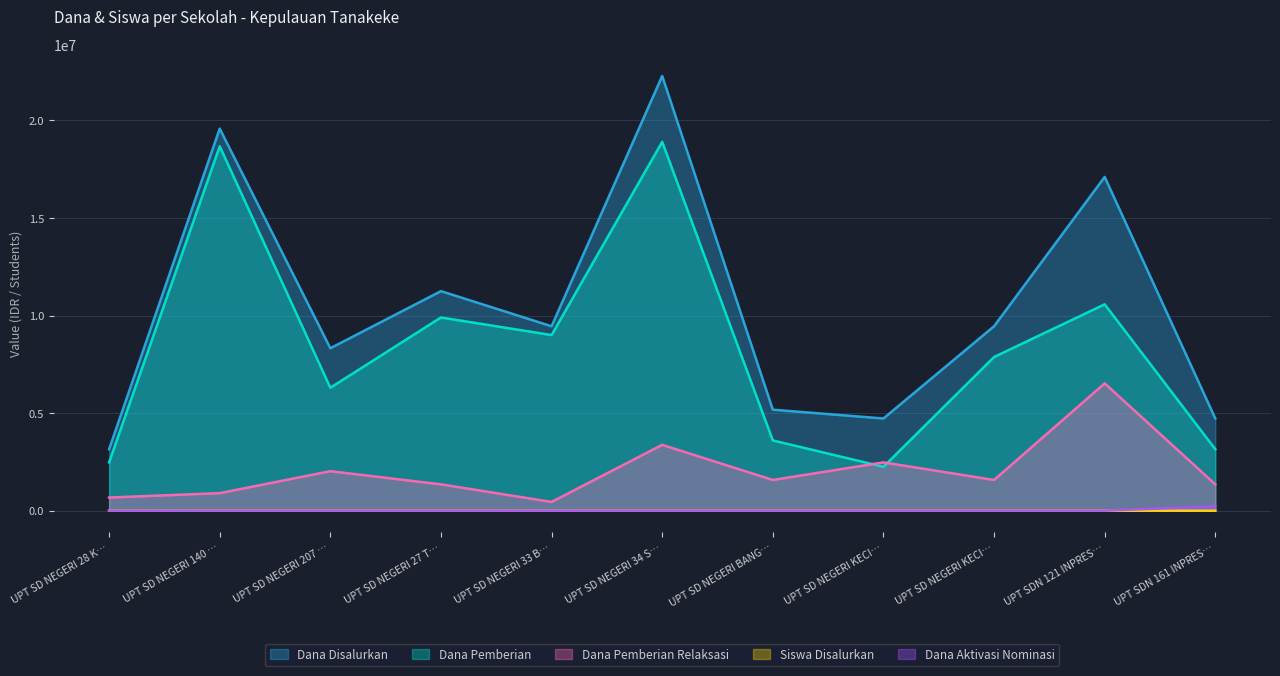

Between UPT SD NEGERI 34 S… and UPT SDN 161 INPRES…, which is larger?

UPT SD NEGERI 34 S…